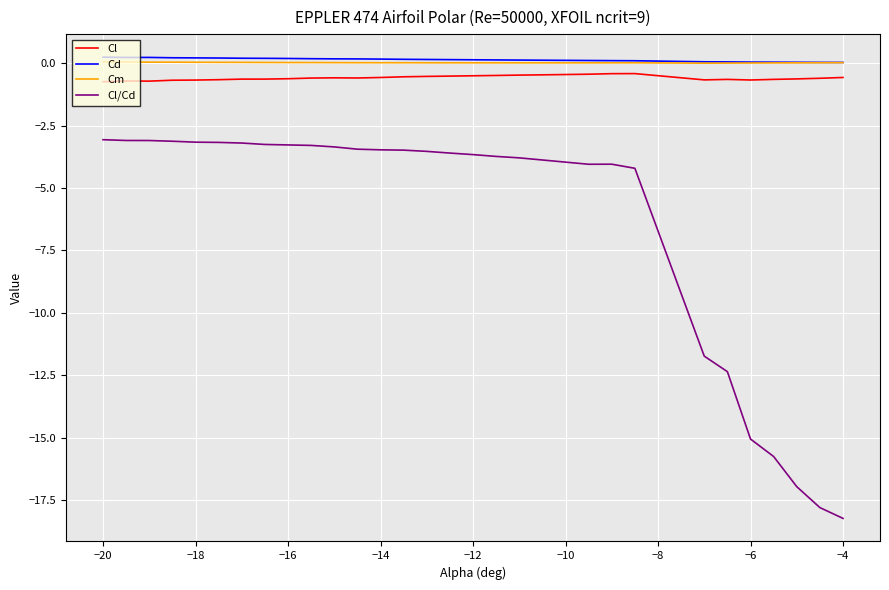

Which series has the largest range (max minus min)?

Cl/Cd